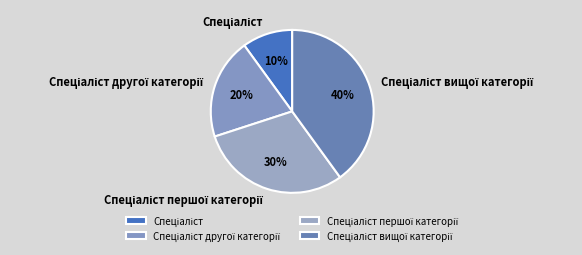

To the nearest percent, what is the difference between the largest and smallest slice percentages?

30%